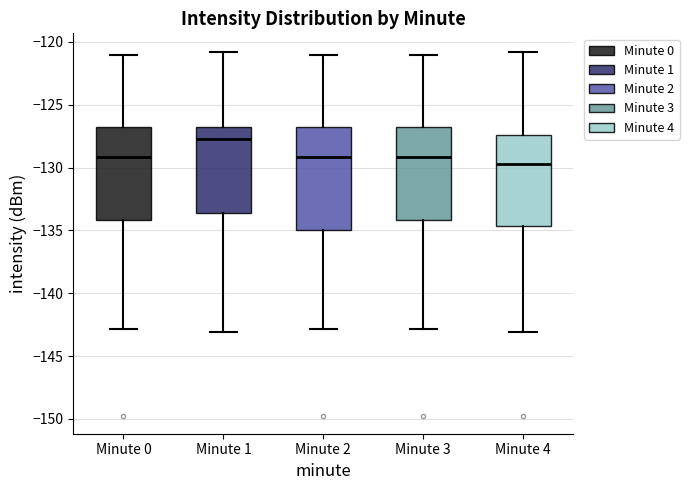

Which box's median line is the lowest?

Minute 4